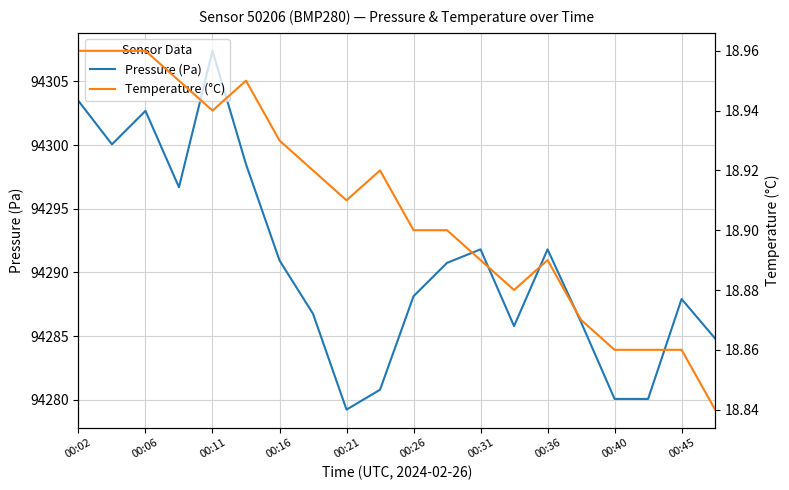

At which label does Pressure (Pa) first exceed 94290?

00:02